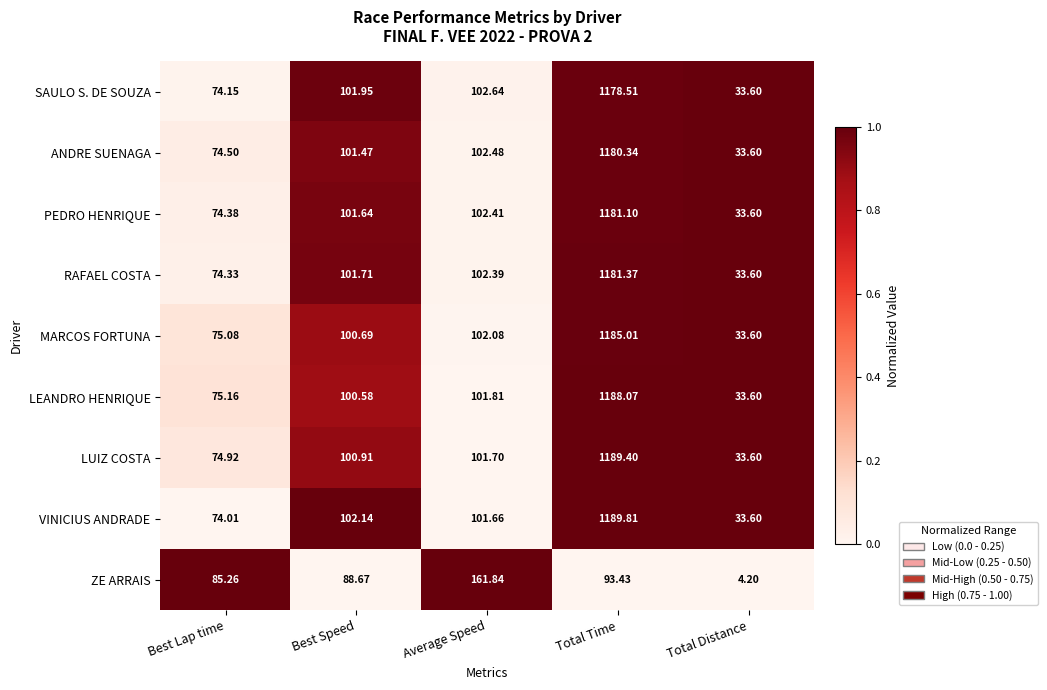

At which label does SAULO S. DE SOUZA reach its minimum?

Total Distance